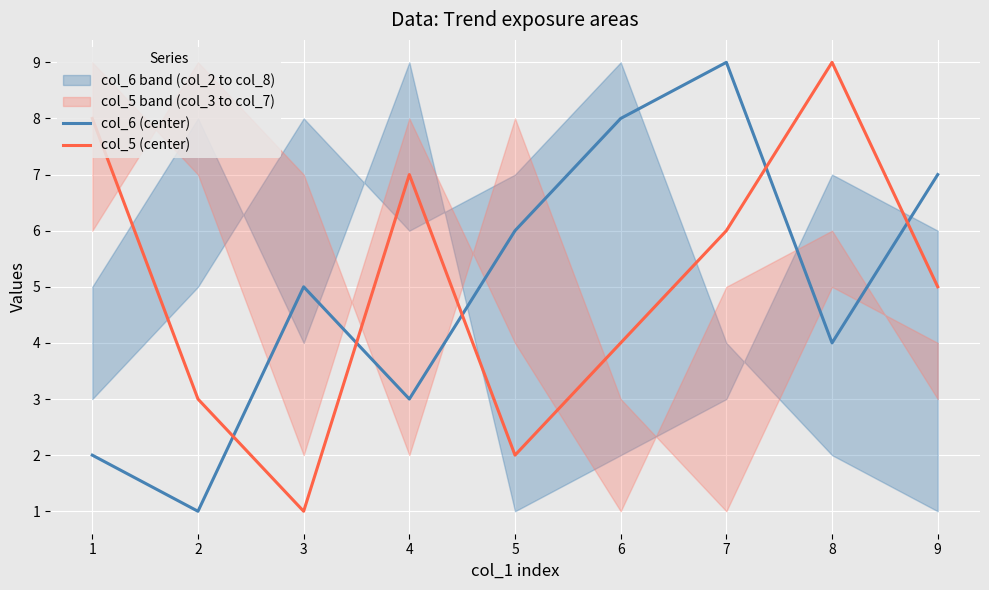

Between which two adjacent categories do col_5 (center) and col_6 (center) first intersect?

2 and 3